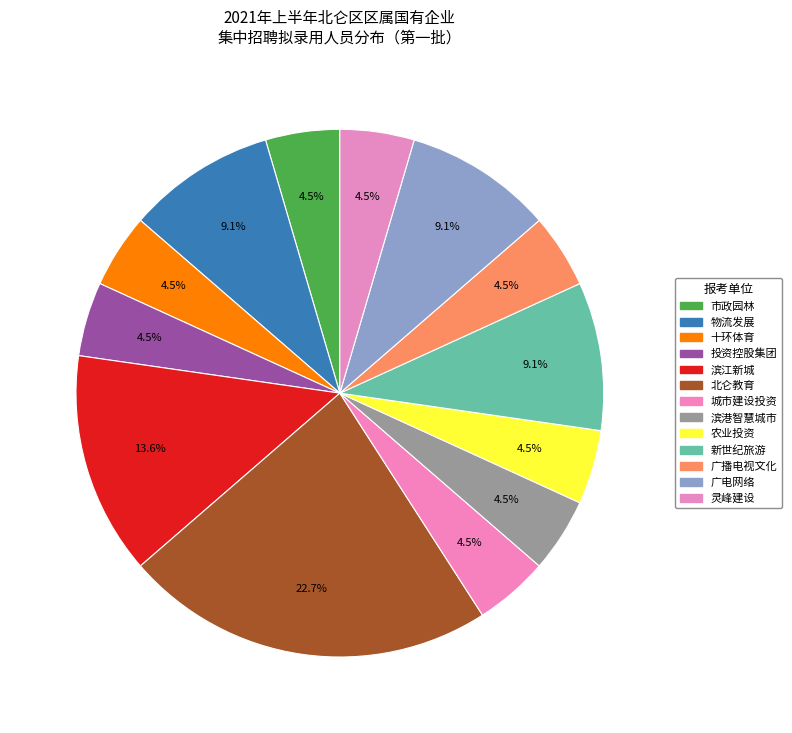

How many segments does this pie chart have?

13